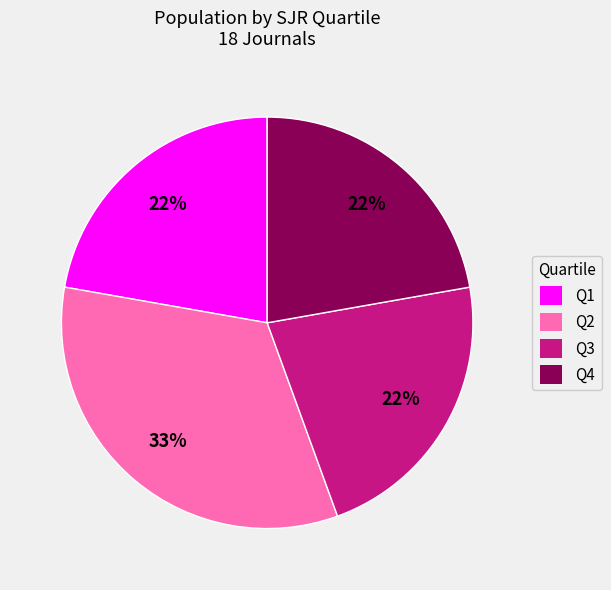

To the nearest percent, what is the difference between the largest and smallest slice percentages?

11%